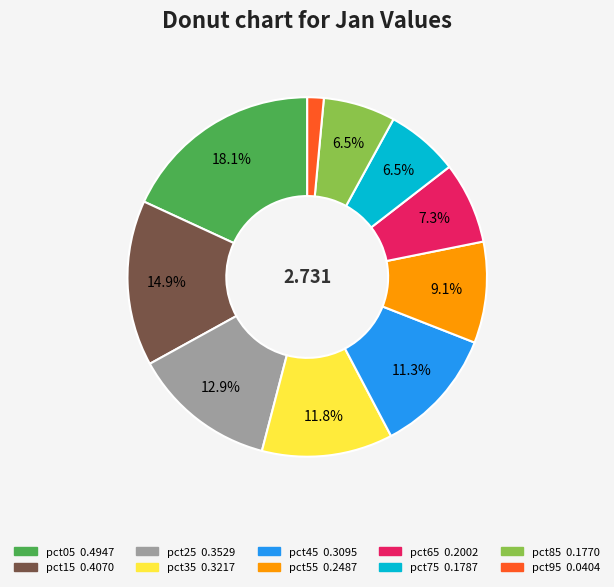

What percentage is NOT represented by pct75?

93.5%